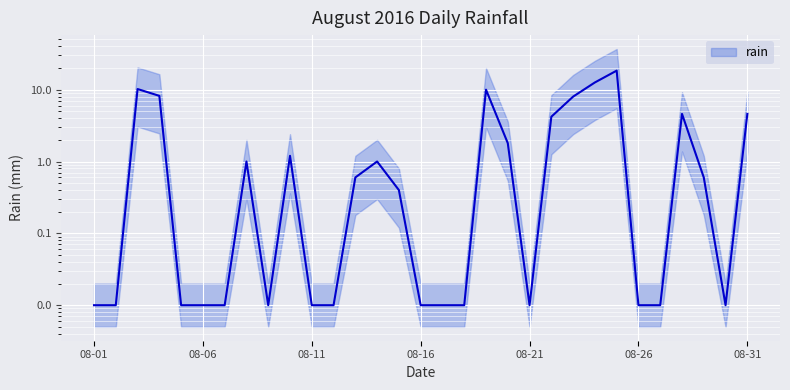

True or false: the data shows 0.6 at 2016-08-13.

True